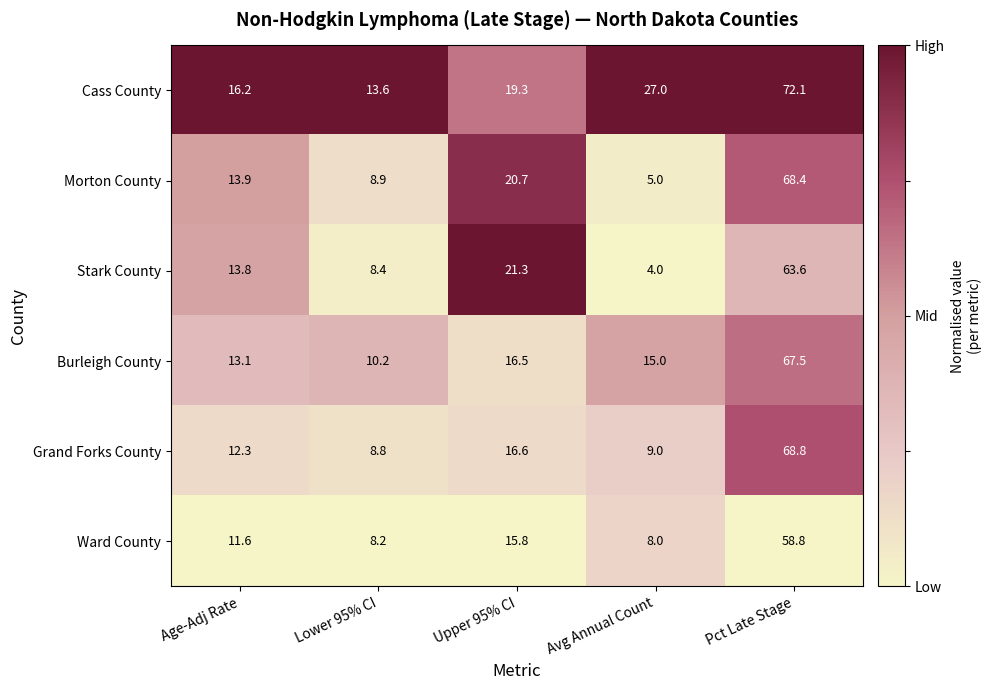

Count the number of categories in the chart.

5